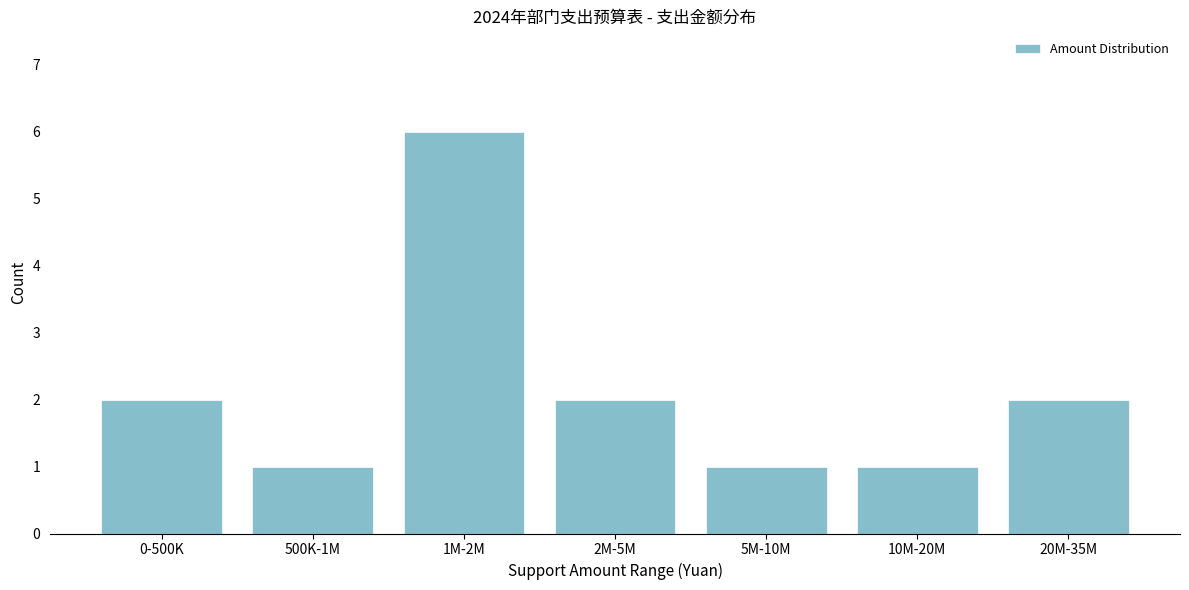

Reading left to right, transcribe all the data shown in this chart.

0-500K=2	500K-1M=1	1M-2M=6	2M-5M=2	5M-10M=1	10M-20M=1	20M-35M=2